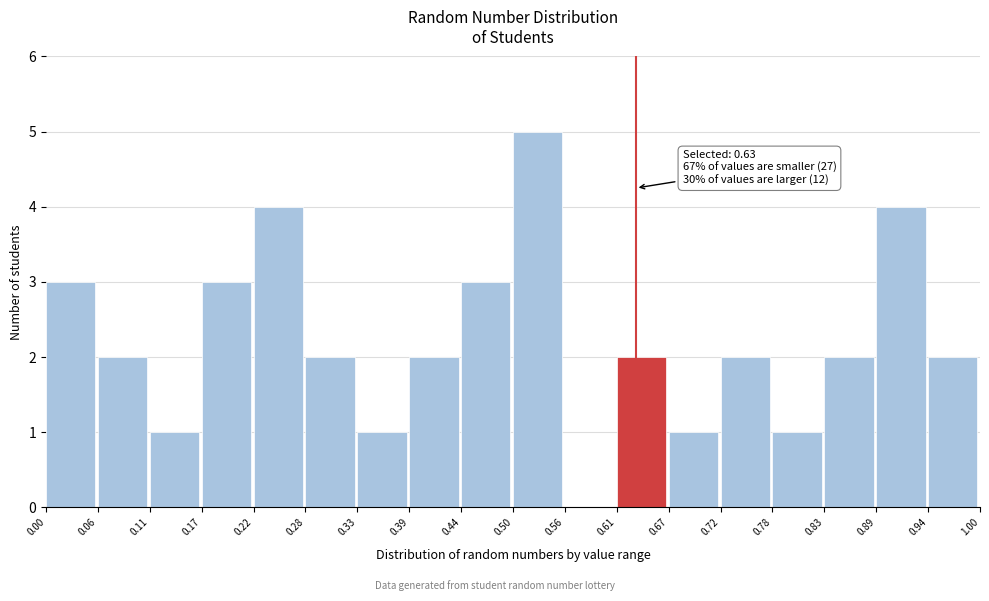

Over which range of the x-axis is the bar tallest?

0.50 to 0.56